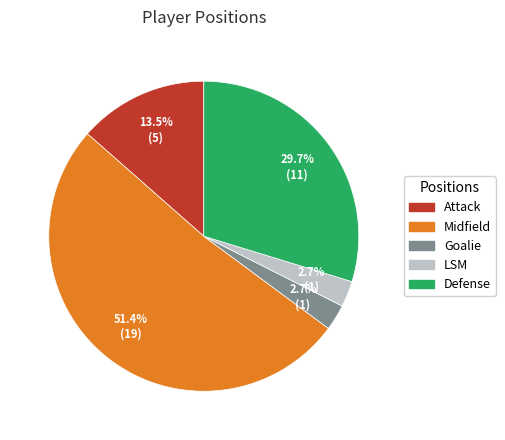

What is the largest slice in the pie chart?

Midfield